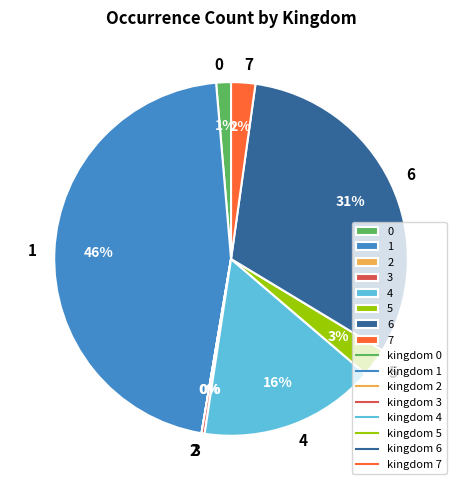

To the nearest percent, what is the combined percentage of 7 and 5?

5%